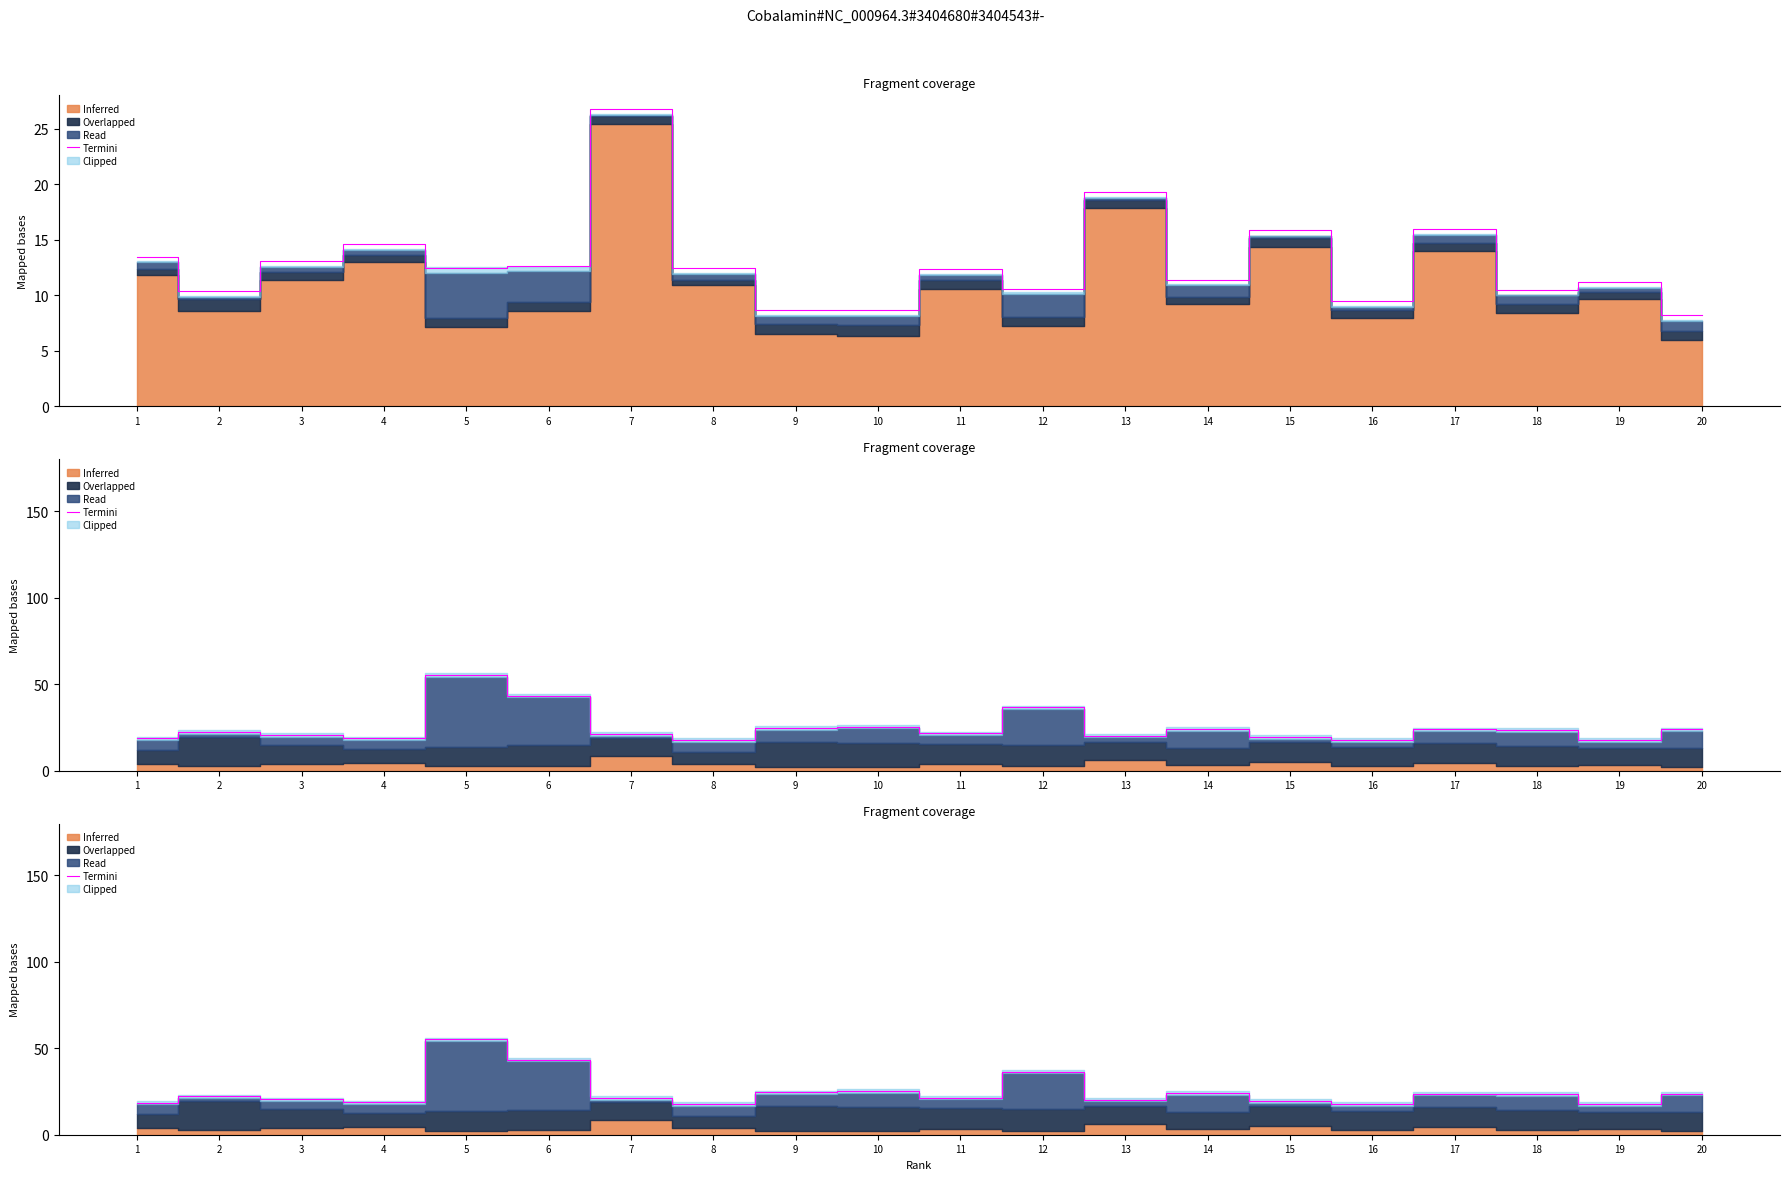

How many lines are shown in the chart?

1